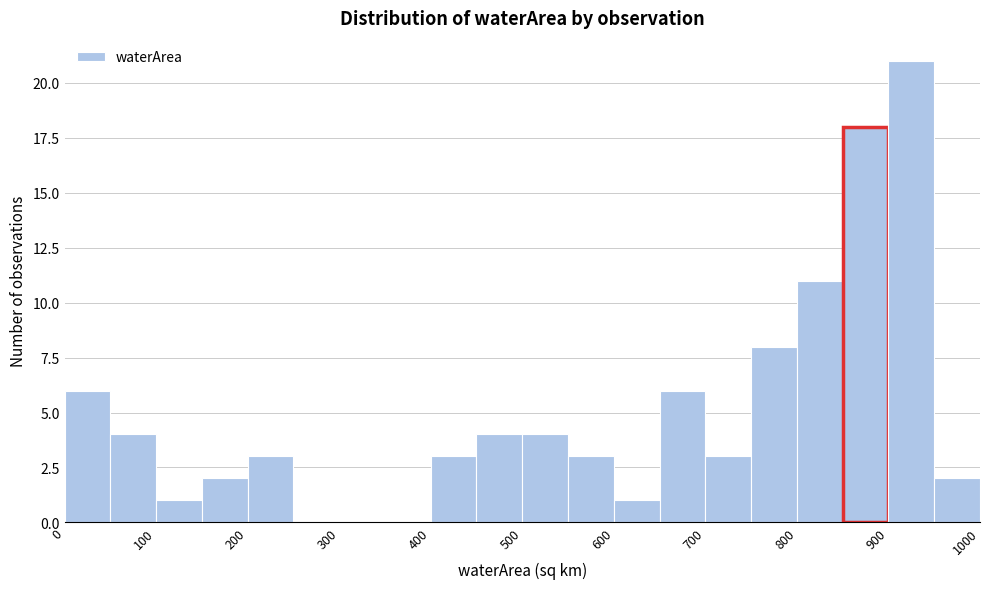

Reading left to right, transcribe this chart: for each bar, give the range it covers on the x-axis and its height. The values are not printed on the chart, so give them approximately, as read against the axis.

0 to 50: 6
50 to 100: 4
100 to 150: 1
150 to 200: 2
200 to 250: 3
250 to 300: 0
300 to 350: 0
350 to 400: 0
400 to 450: 3
450 to 500: 4
500 to 550: 4
550 to 600: 3
600 to 650: 1
650 to 700: 6
700 to 750: 3
750 to 800: 8
800 to 850: 11
850 to 900: 18
900 to 950: 21
950 to 1000: 2